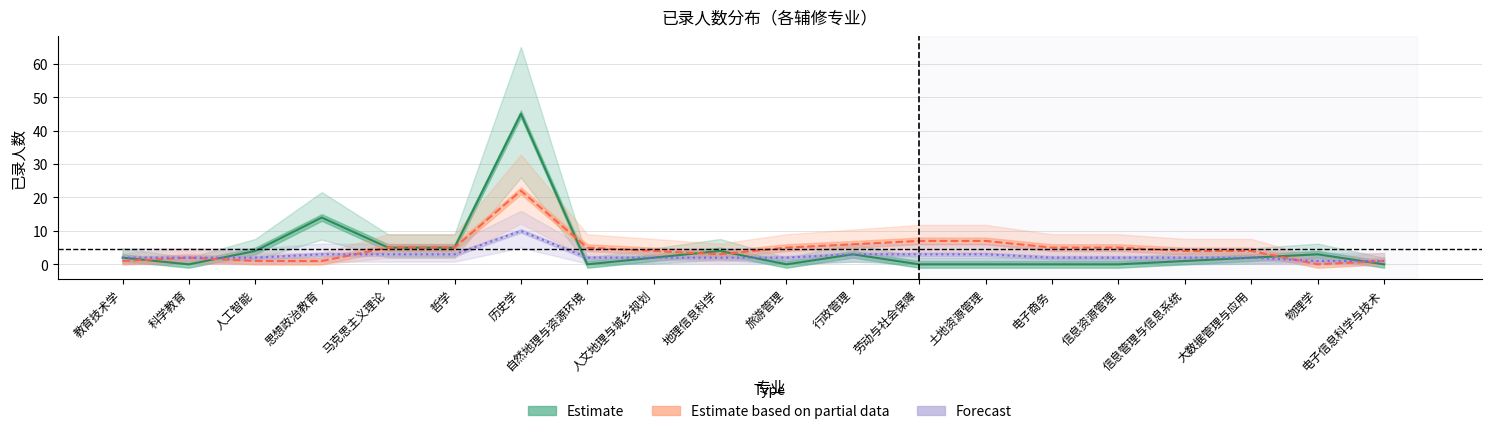

Between 马克思主义理论 and 科学教育, which is larger?

马克思主义理论